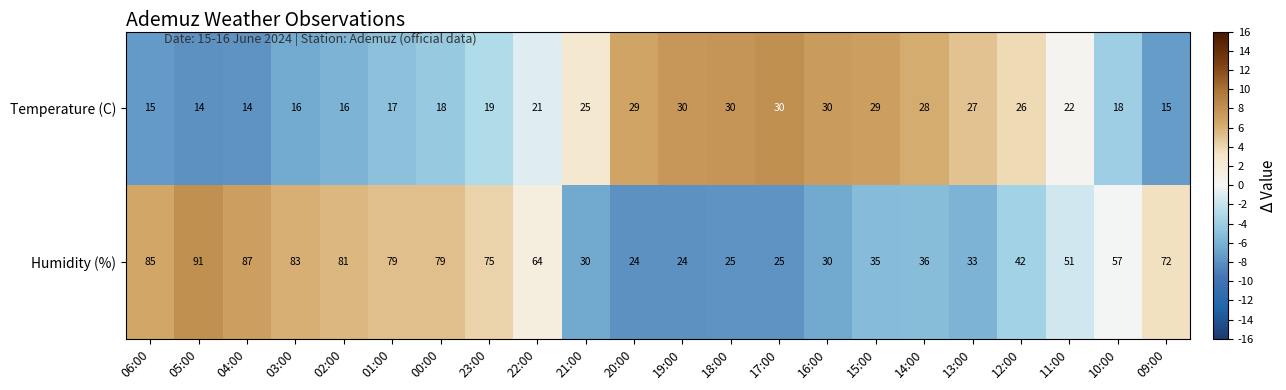

What is the total value across all series at 01:00?

96